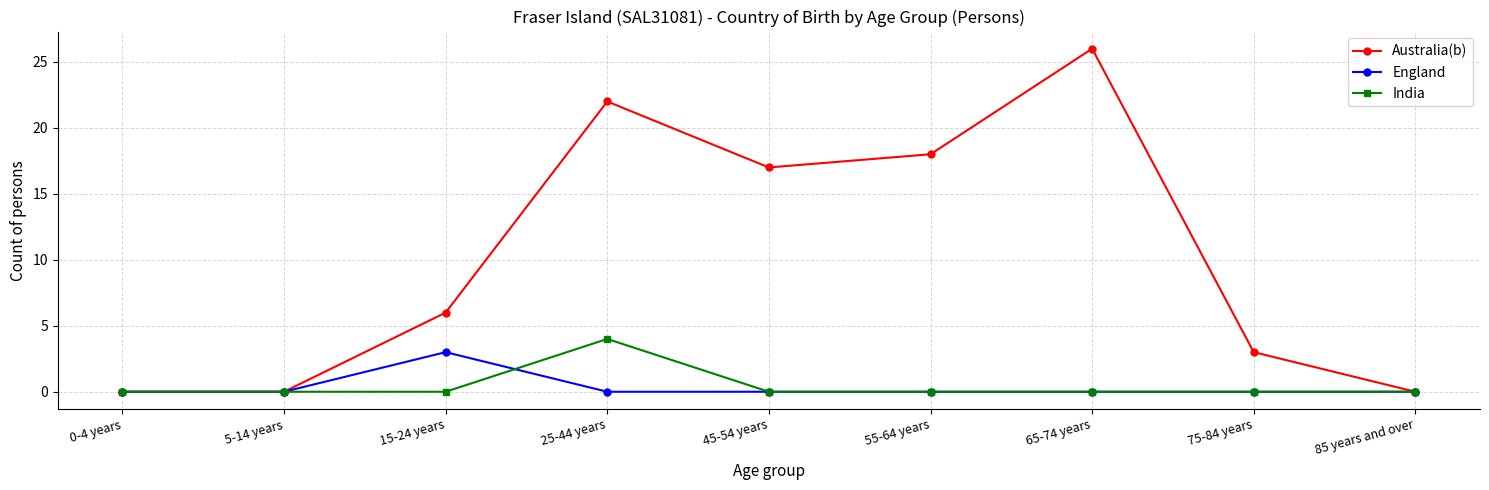

Reading left to right, list all the values displayed in this chart.

Australia(b): 0	0	6	22	17	18	26	3	0
England: 0	0	3	0	0	0	0	0	0
India: 0	0	0	4	0	0	0	0	0